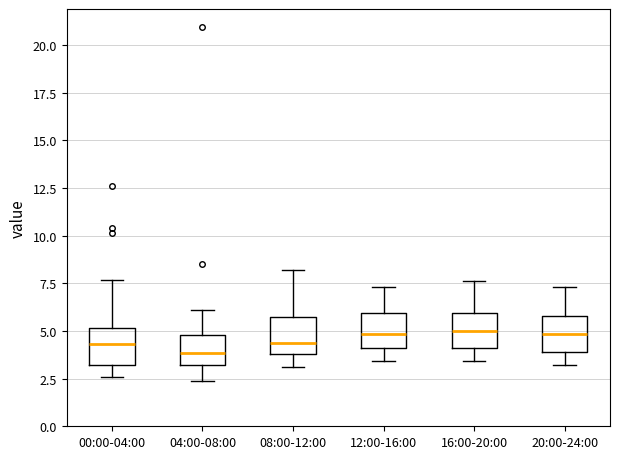

Where is the lower edge of the box for 20:00-24:00 on the y-axis? The values are not printed on the chart, so give them approximately, as read against the axis.

4.0